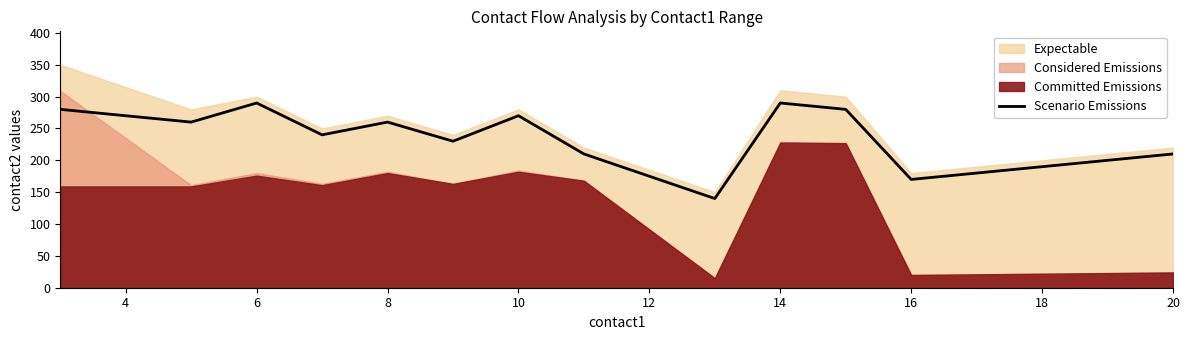

What is the sum of all values?

3700